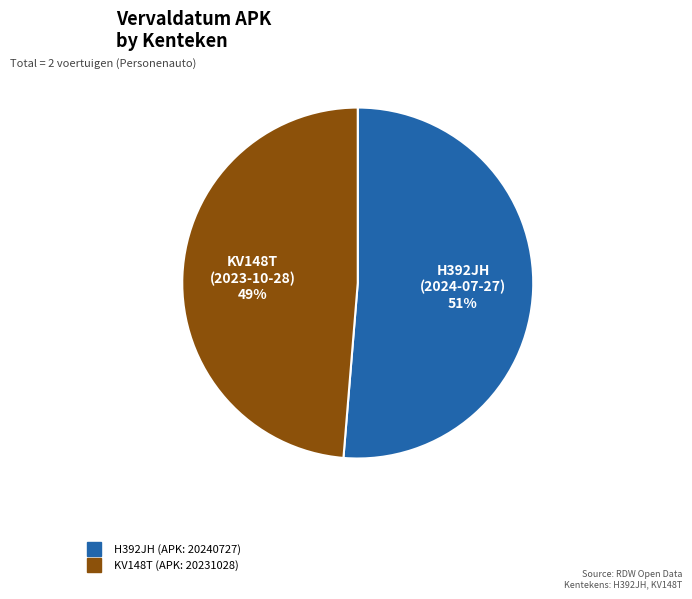

Between KV148T (APK: 20231028) and H392JH (APK: 20240727), which is larger?

H392JH (APK: 20240727)